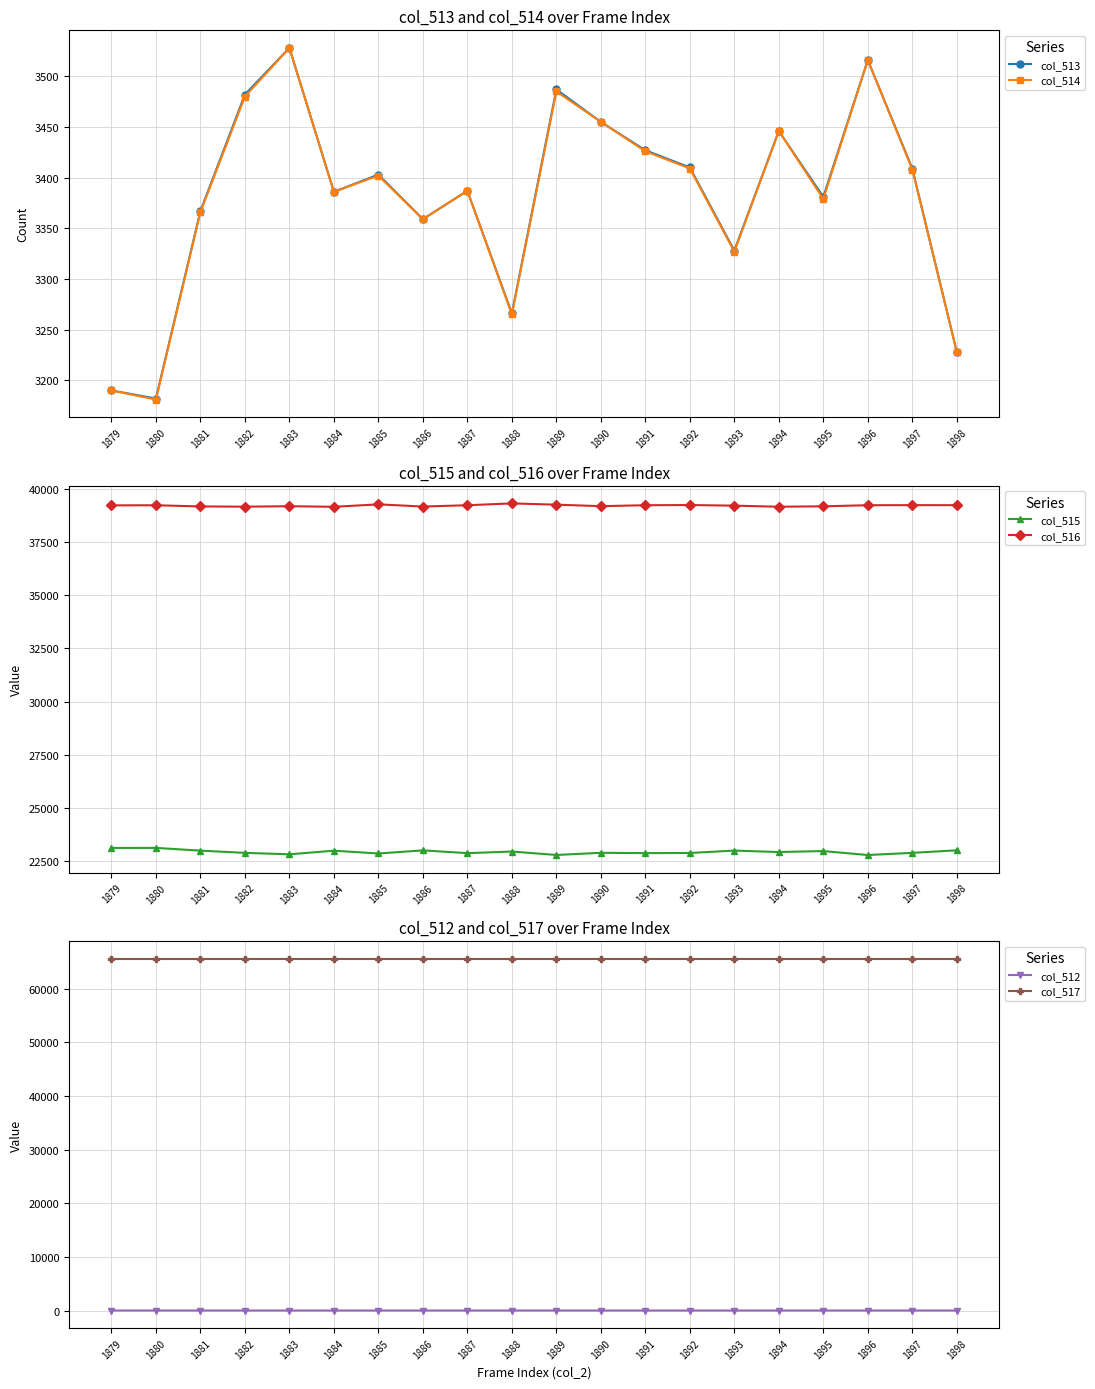

Where is col_513 nearest to the value 3355?

1886